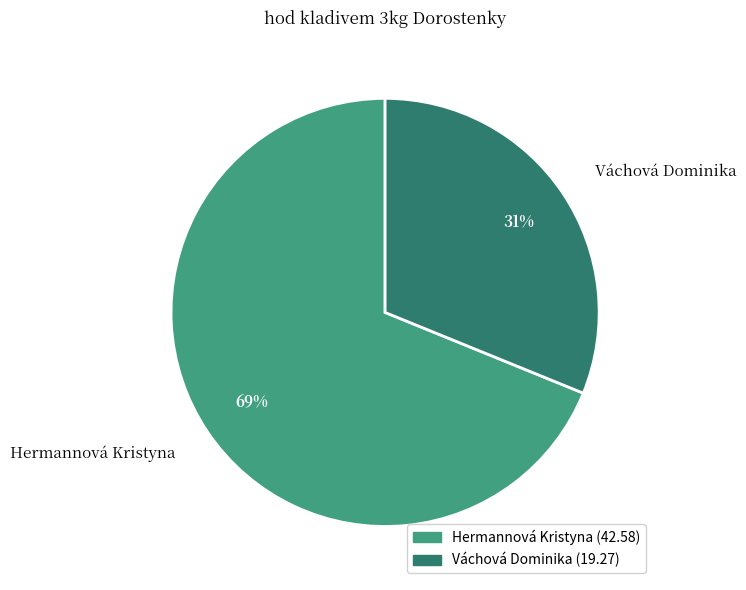

True or false: Hermannová Kristyna accounts for 69% of the total.

True